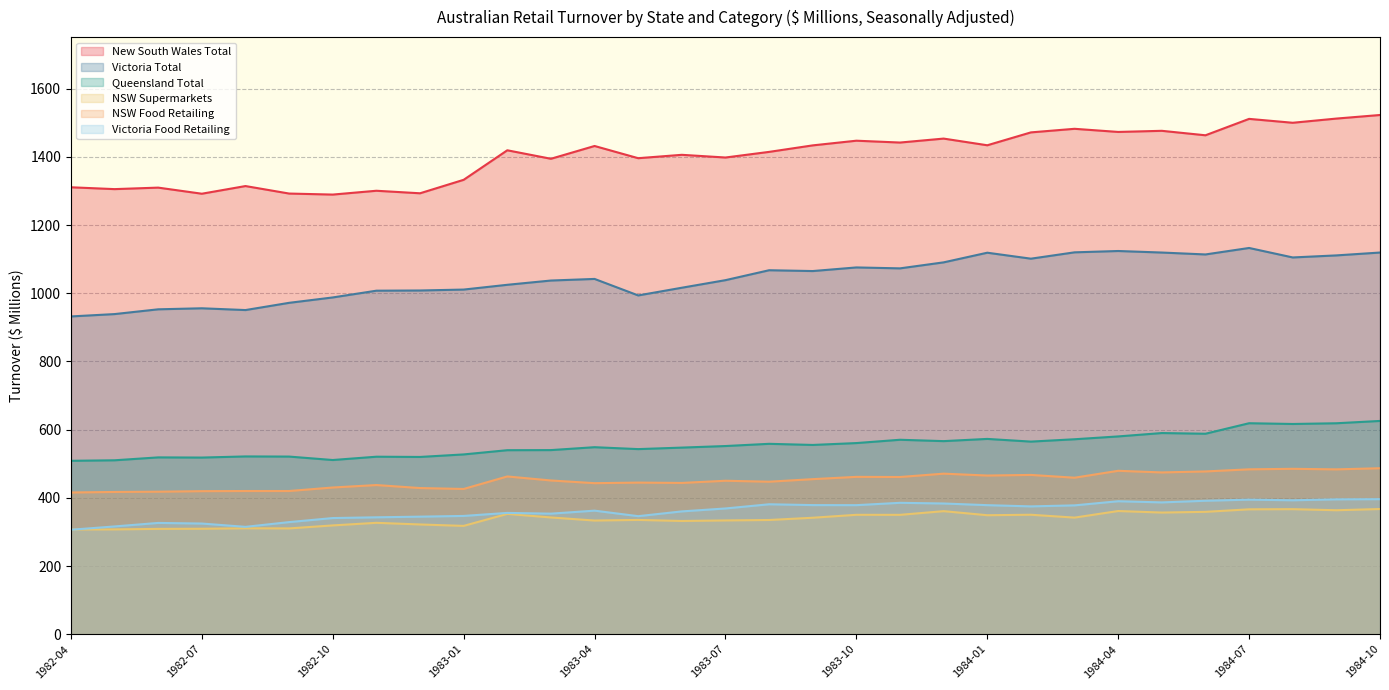

True or false: NSW Food Retailing and NSW Supermarkets cross at least once.

False